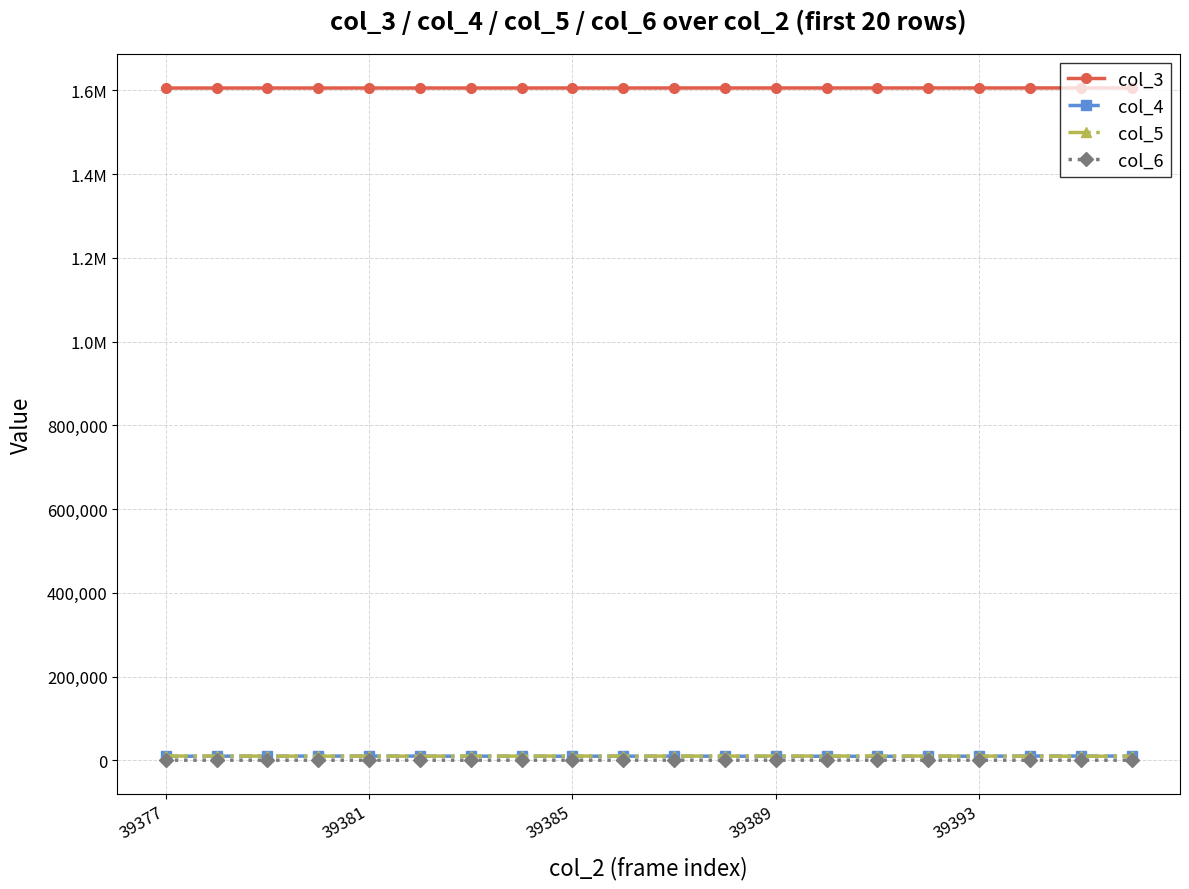

What are all the series names shown in the legend?

col_3, col_4, col_5, col_6